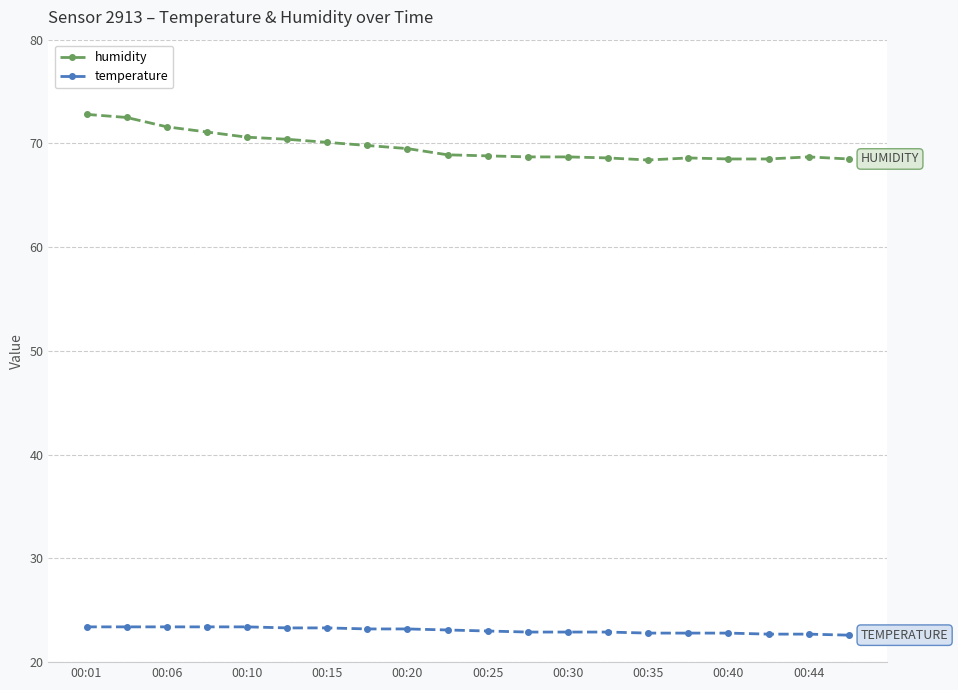

Which series has the largest total across all categories?

humidity